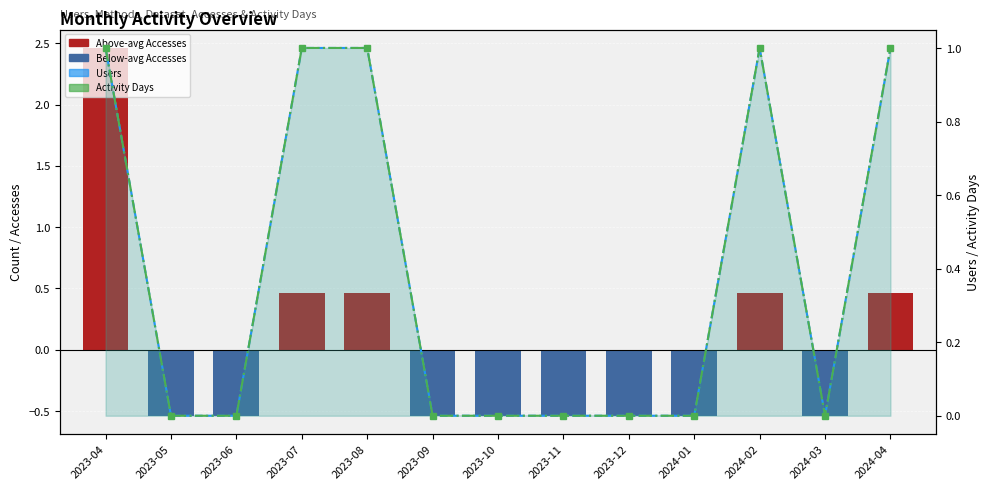

Which series has the largest range (max minus min)?

Accesses Anomaly